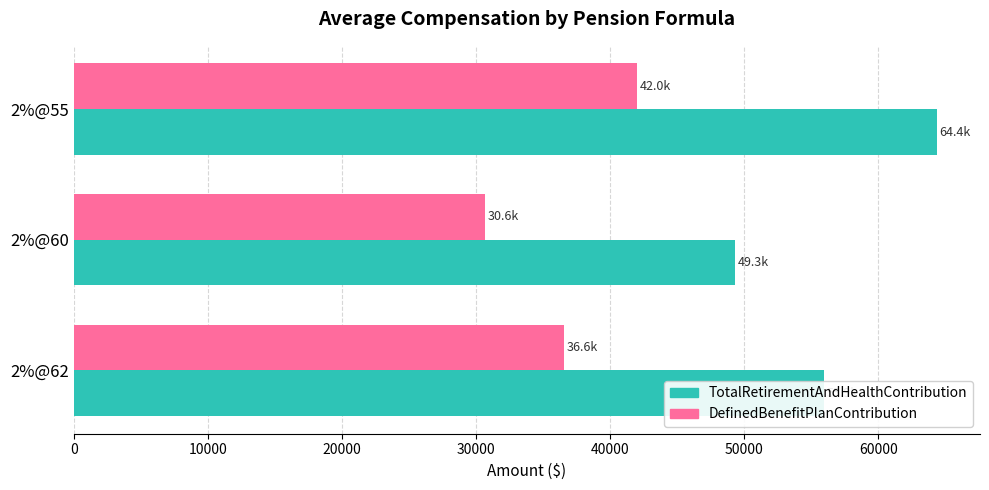

What is the total value across all series at 2%@62?

92537